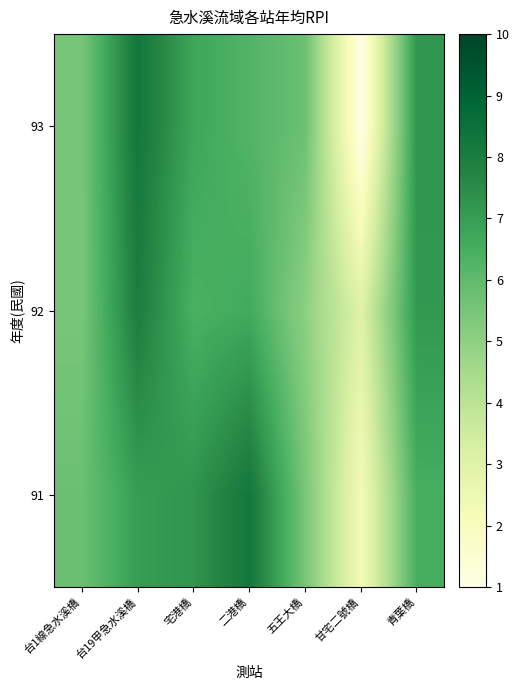

What is the maximum value shown in the chart?

8.2